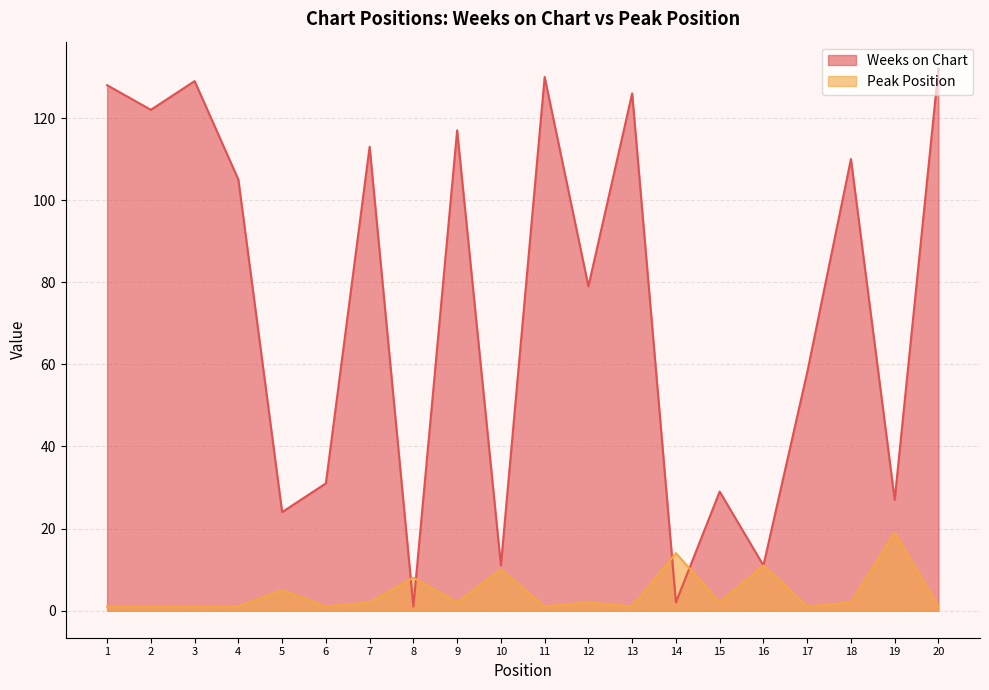

Which series has the largest total across all categories?

Weeks on Chart